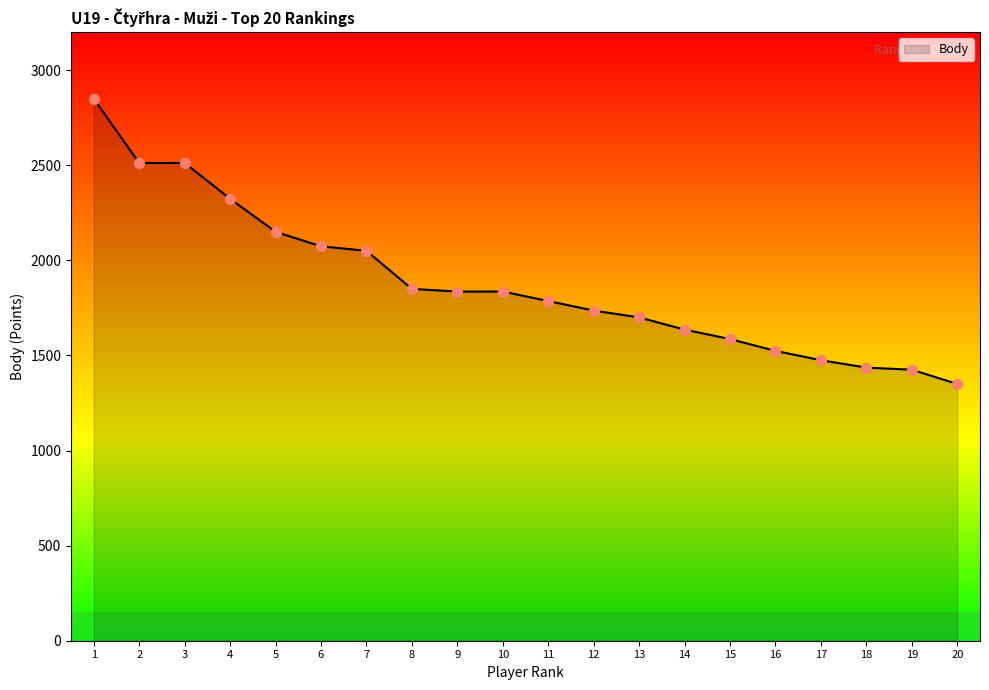

Between 3 and 13, which is larger?

3